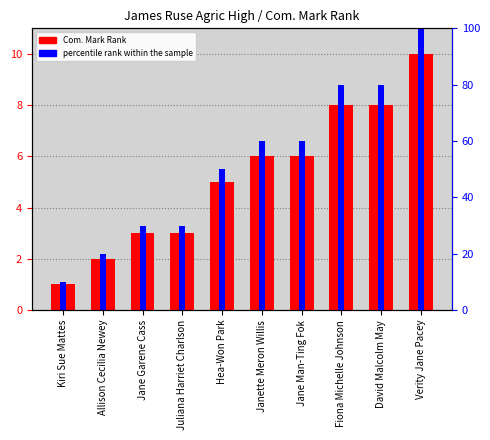

How many series are shown in this chart?

2